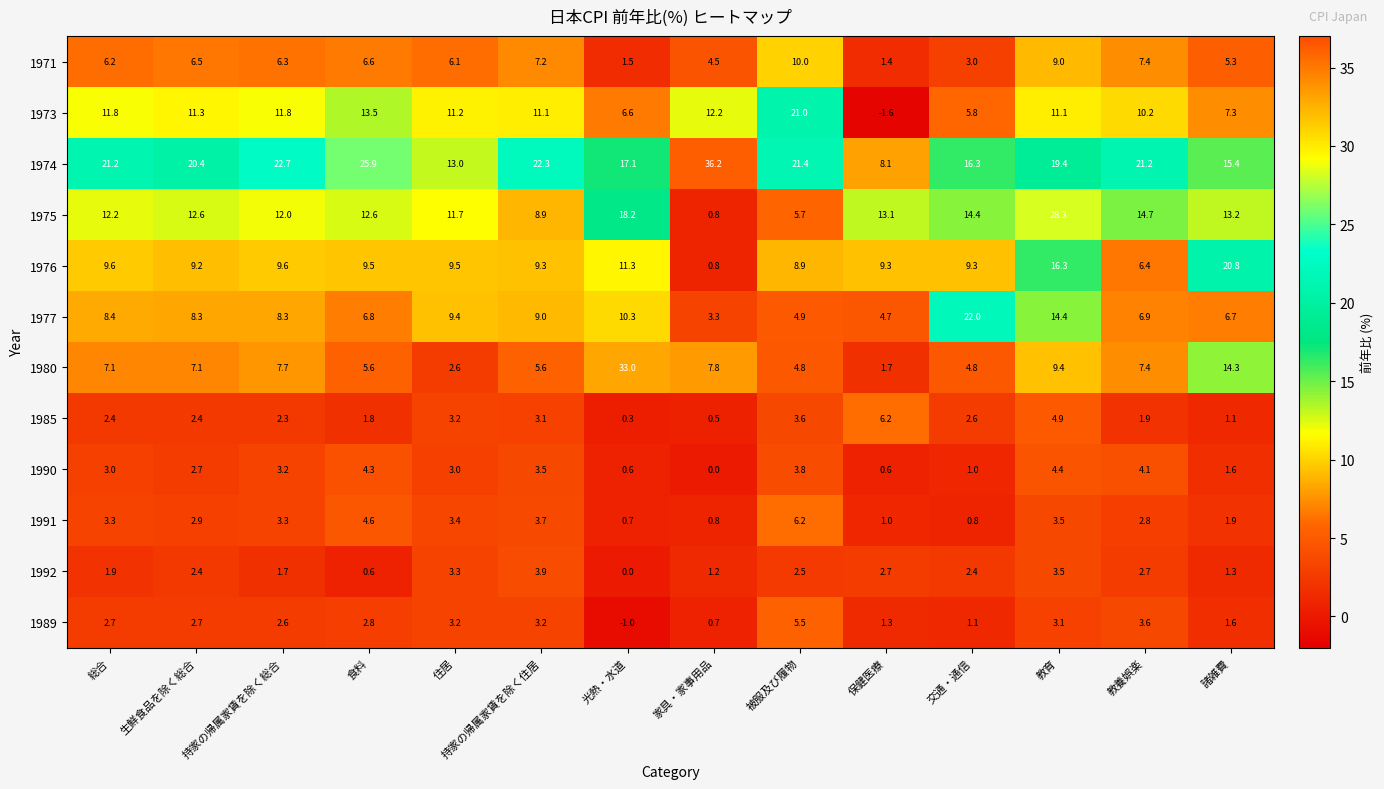

What is the difference between the maximum and second lowest values in the 1974 series?

23.2